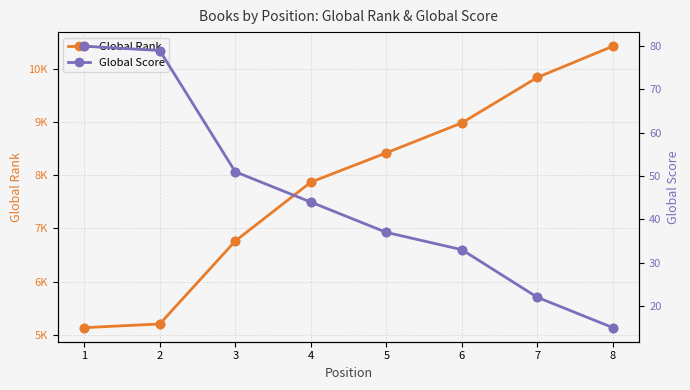

What are all the series names shown in the legend?

Global Rank, Global Score